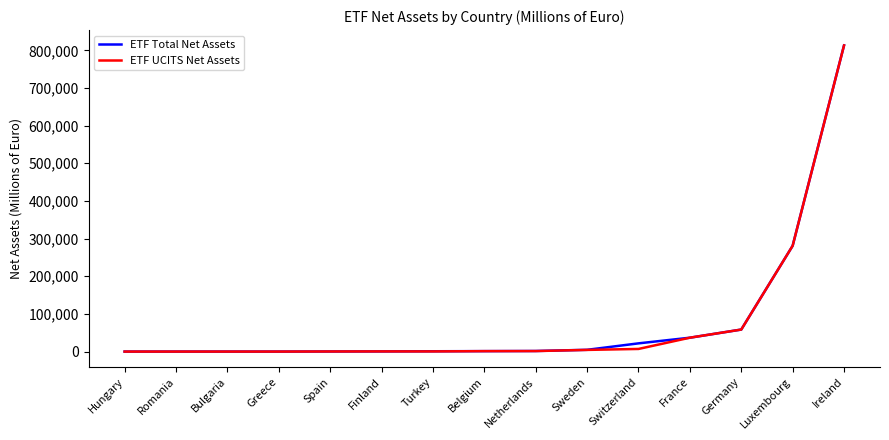

Is the value of ETF UCITS Net Assets at Luxembourg greater than the value of ETF Total Net Assets at Netherlands?

Yes